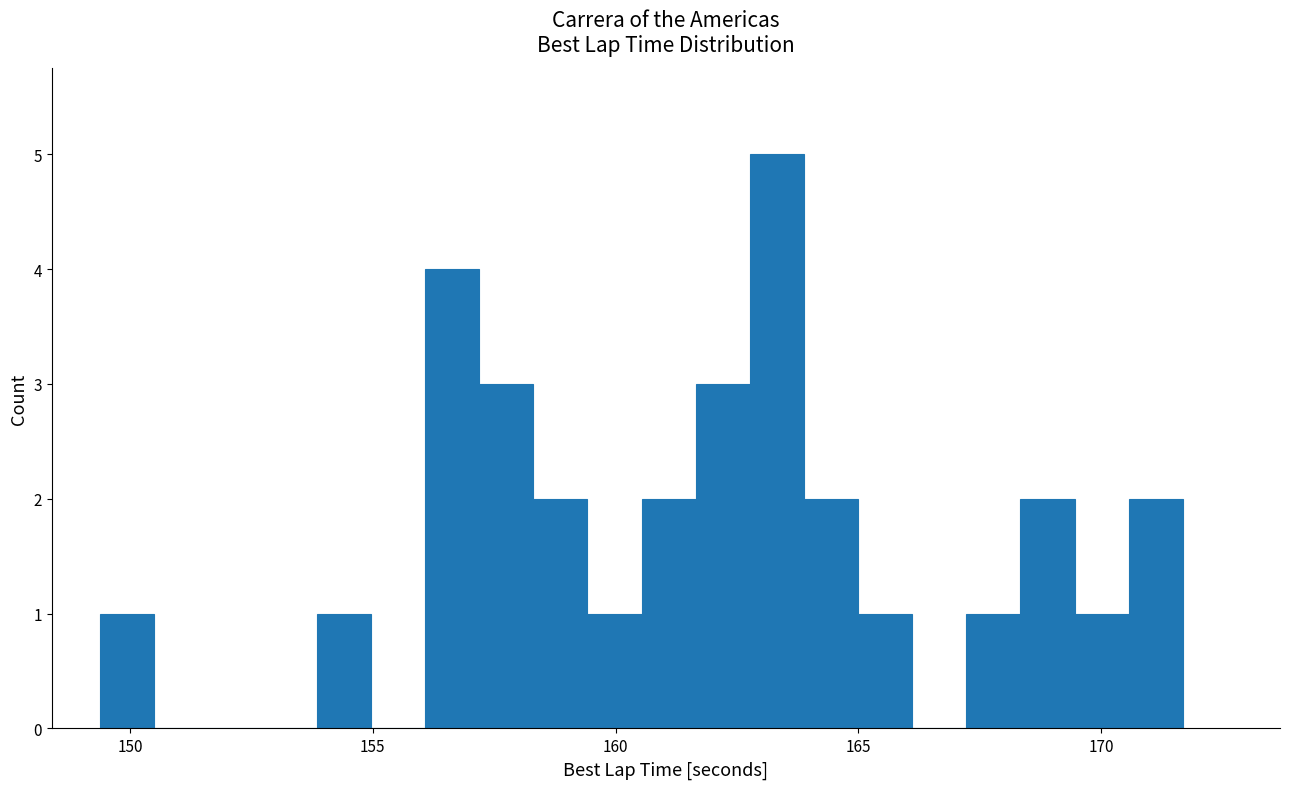

Read against the x-axis, roughly where is the centre of the tallest bar?

163.5